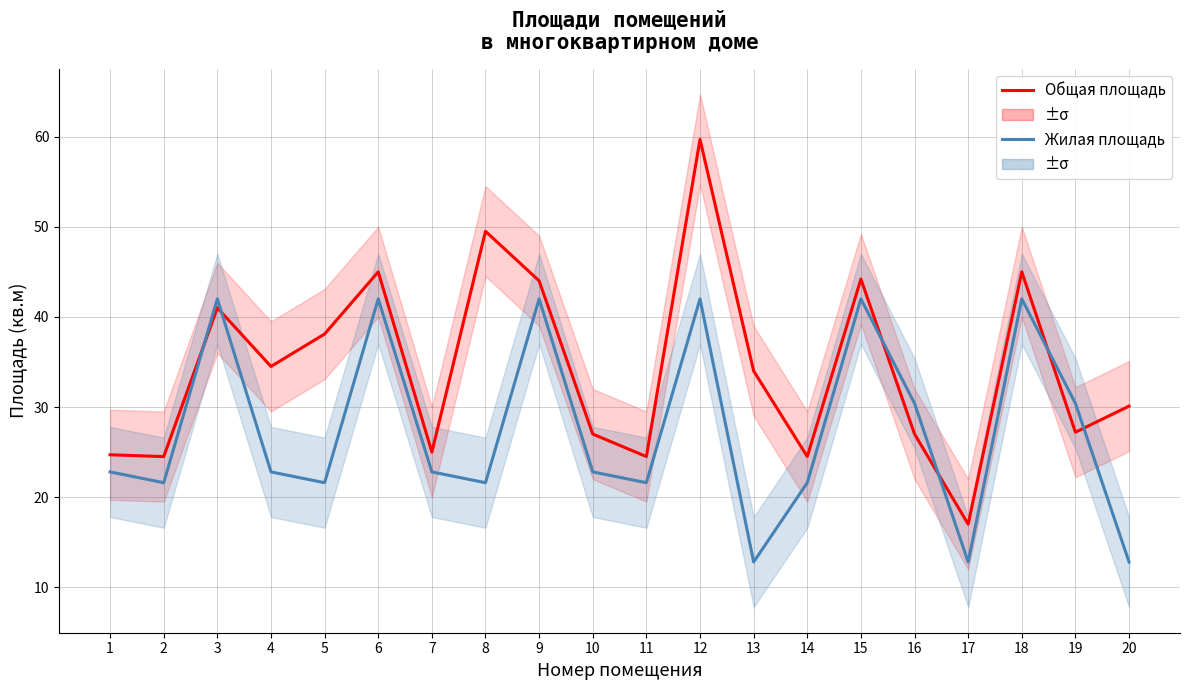

What is the greatest value displayed?

59.7